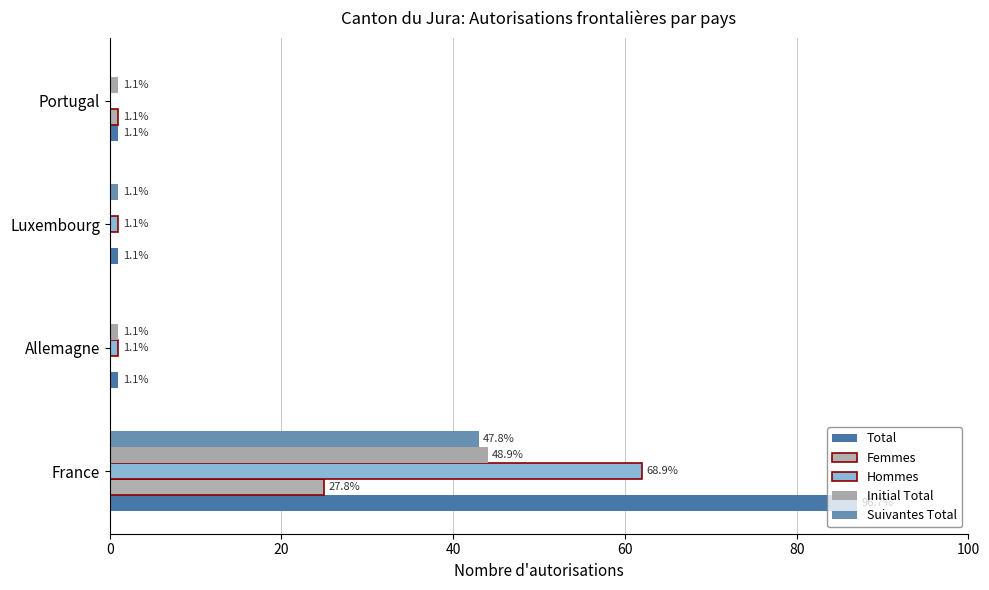

What are all the series names shown in the legend?

Total, Femmes, Hommes, Initial Total, Suivantes Total